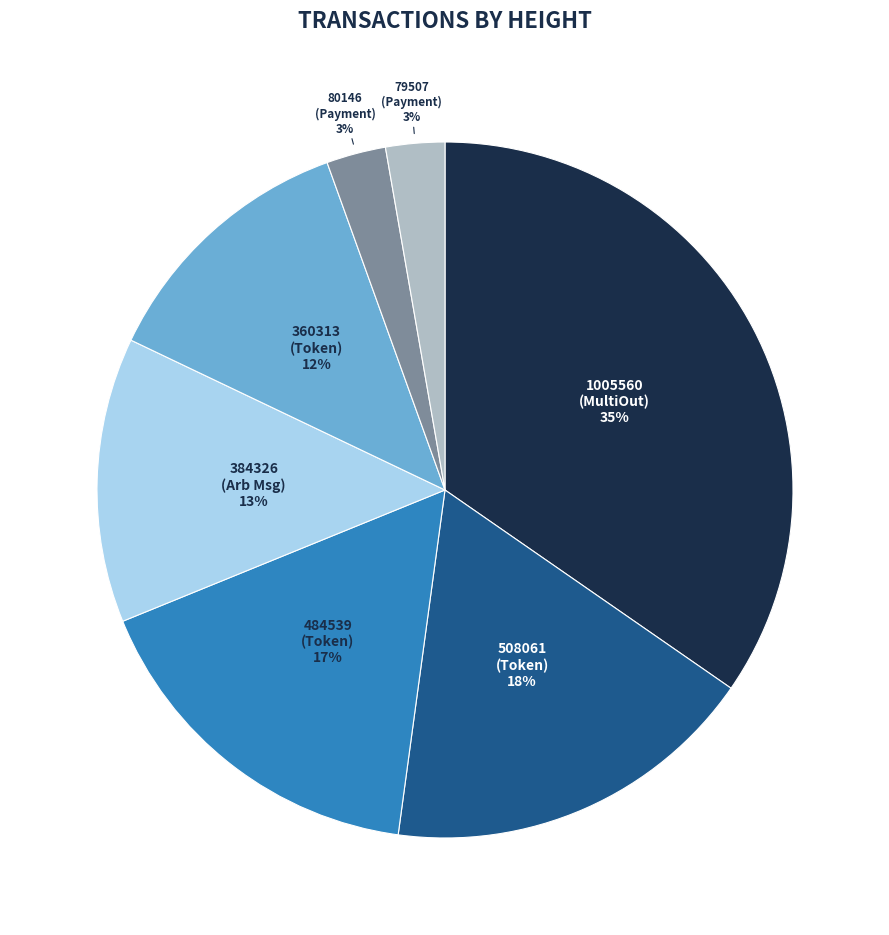

Between 79507 (Payment) and 508061 (Token), which is larger?

508061 (Token)